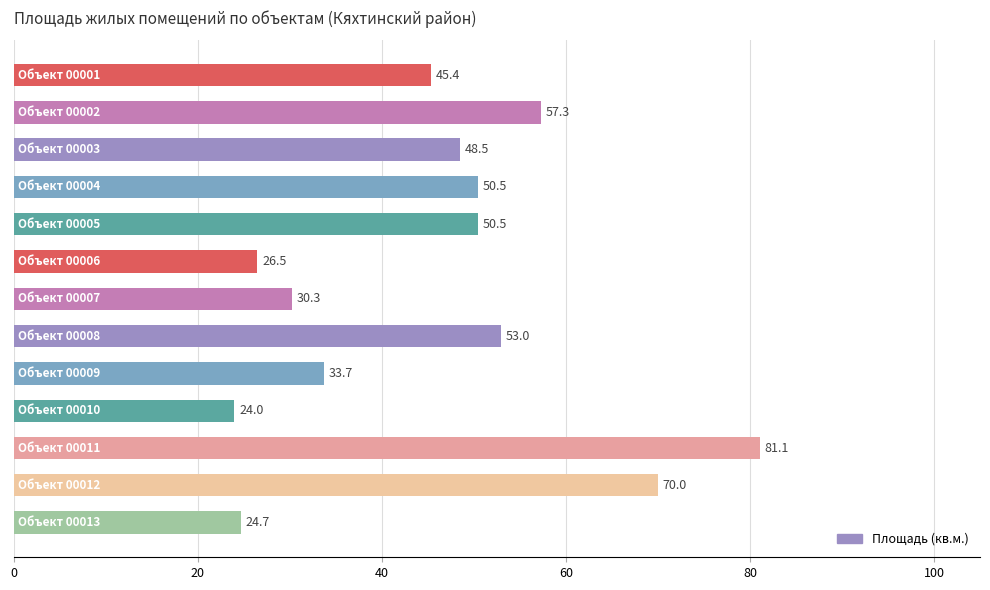

What is the average value?

45.8